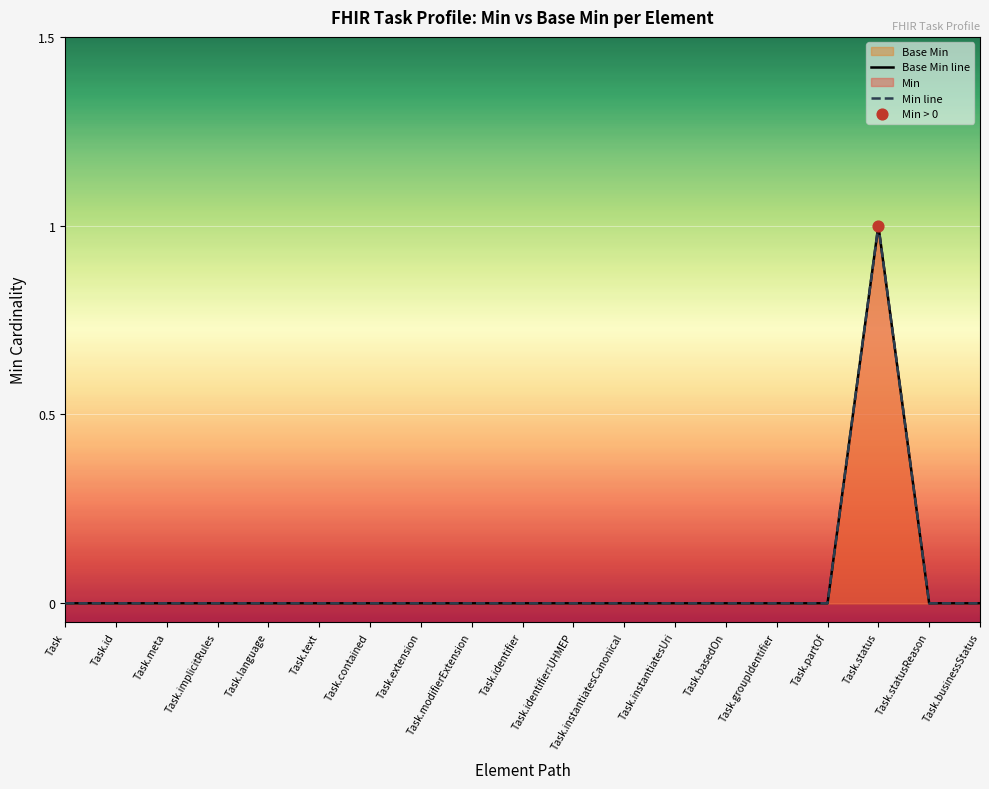

Which series reaches the maximum Y coordinate?

Base Min line